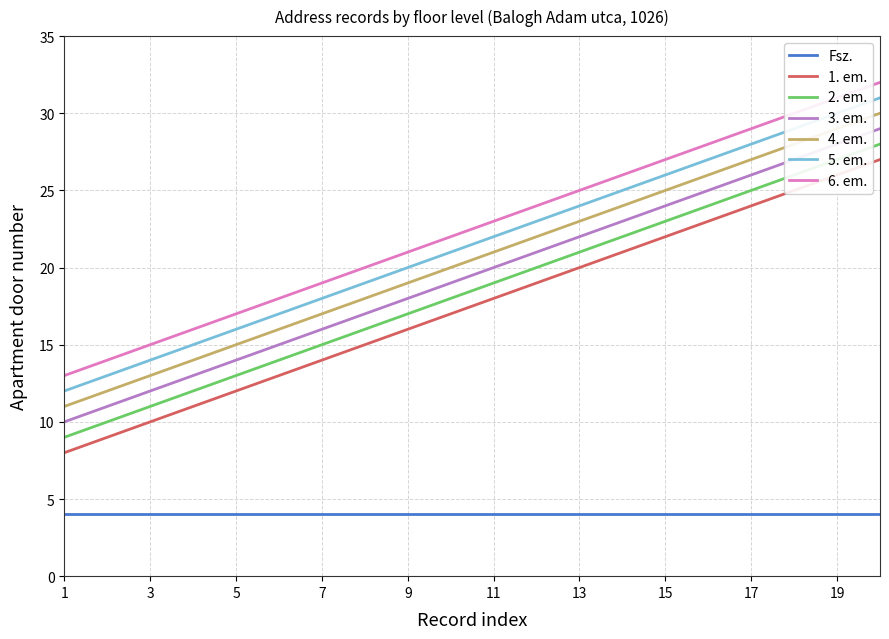

Does the chart have visible grid lines?

Yes